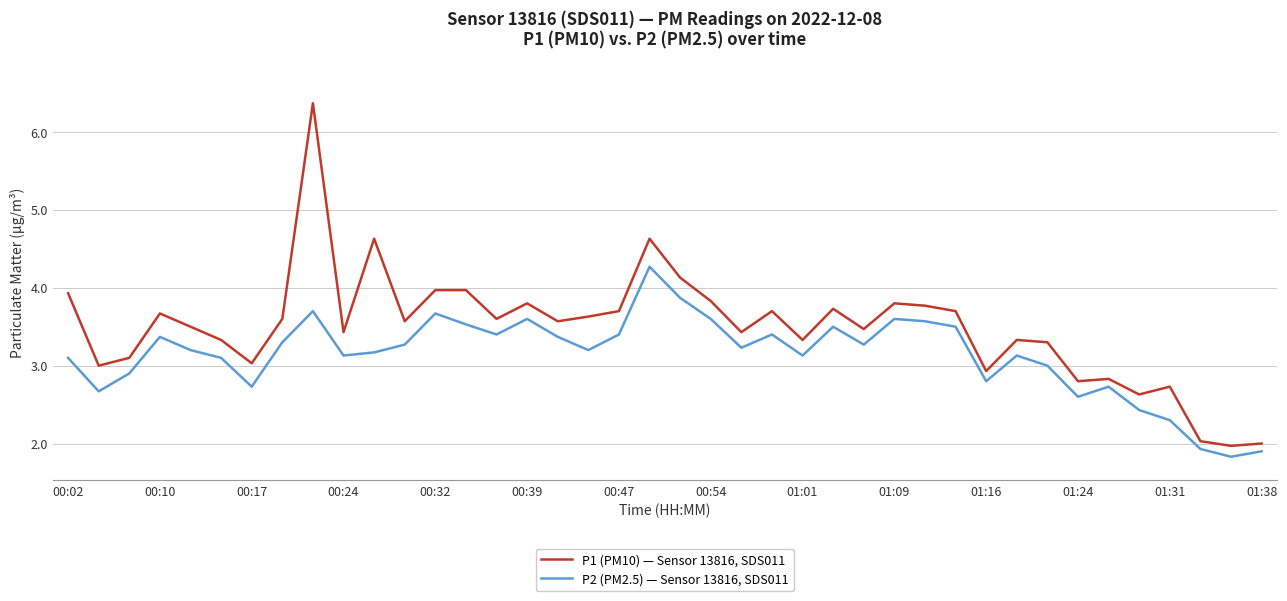

What is the minimum value shown in the chart?

1.8